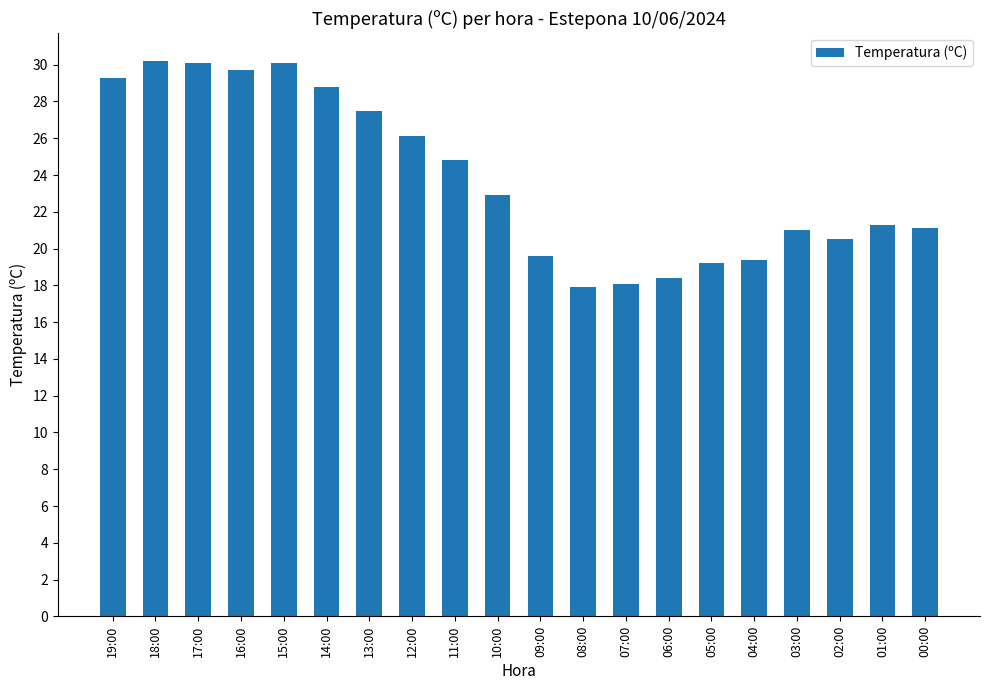

What is the change in value from 12:00 to 02:00?

-5.6